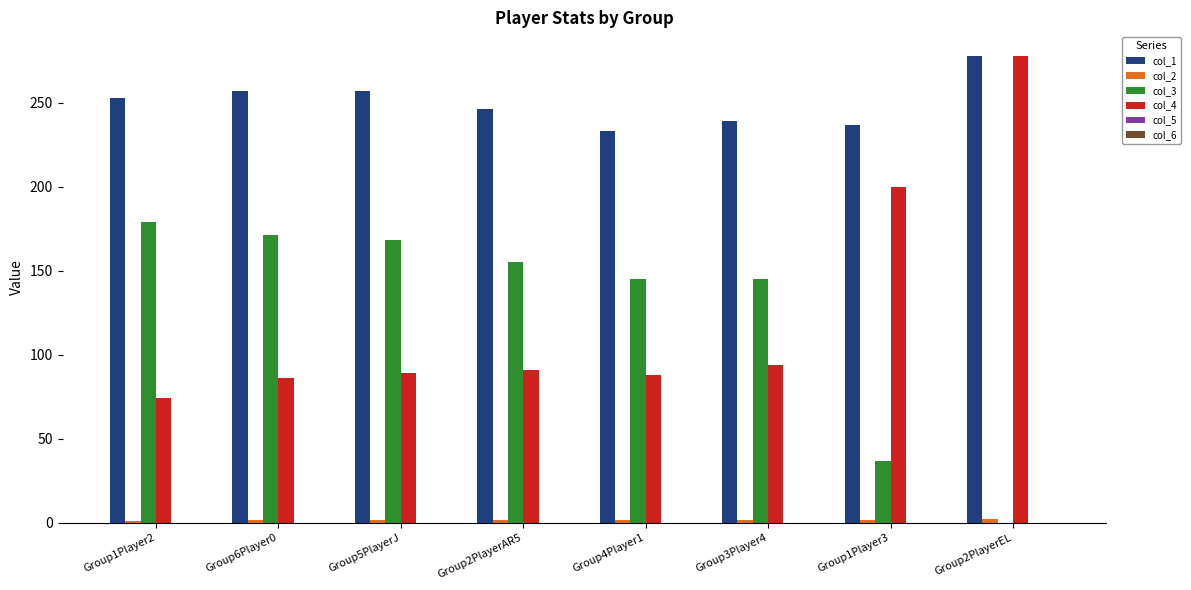

Which label corresponds to the largest value in the chart?

Group2PlayerEL